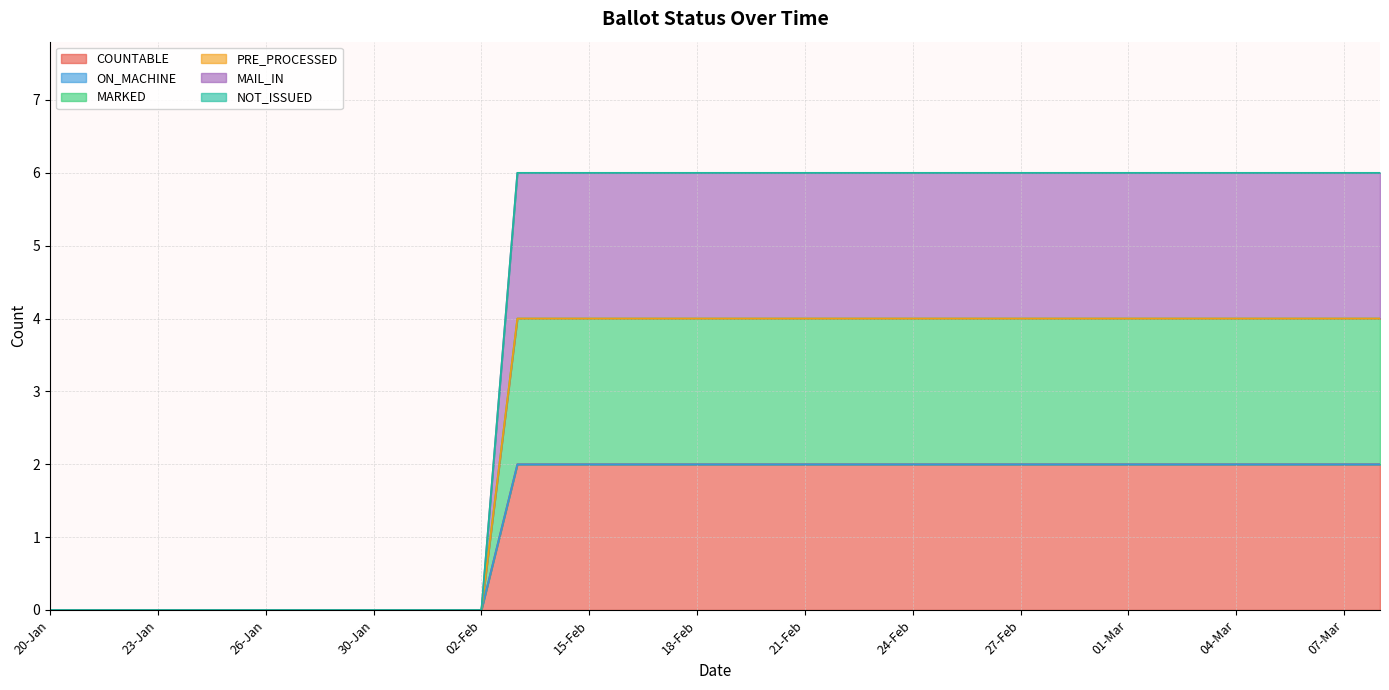

Does the chart have visible grid lines?

Yes